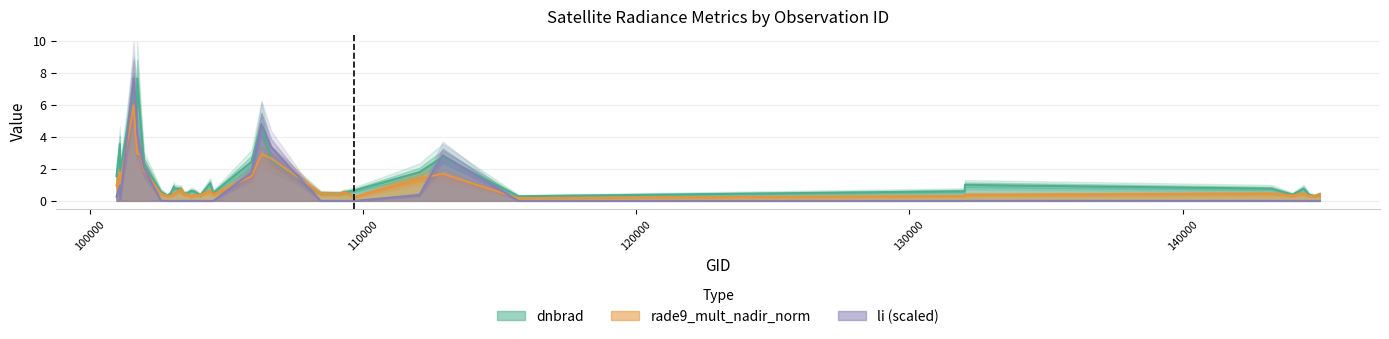

True or false: dnbrad has a value of 1.7 at 132036.

False